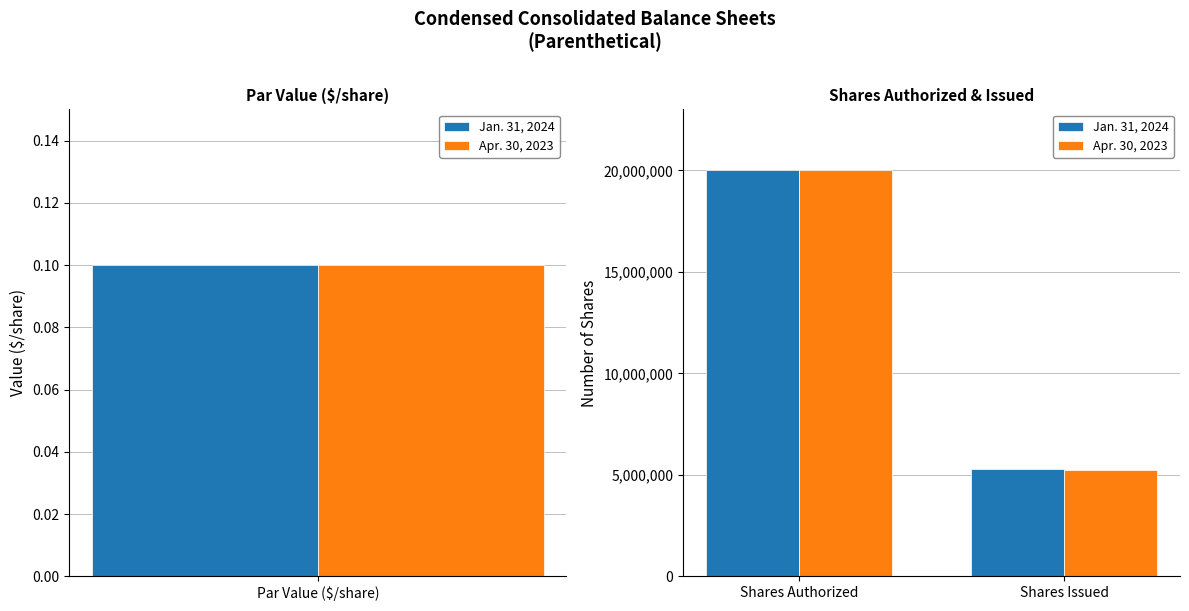

Count the Apr. 30, 2023 values in the range 5254909 to 20000000.

2